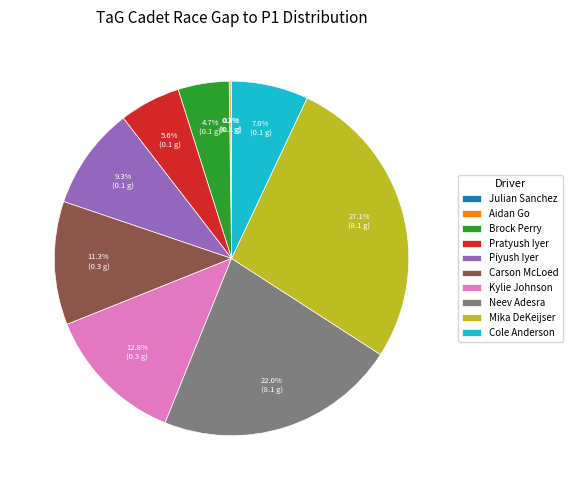

Which has a higher value, Kylie Johnson or Carson McLoed?

Kylie Johnson